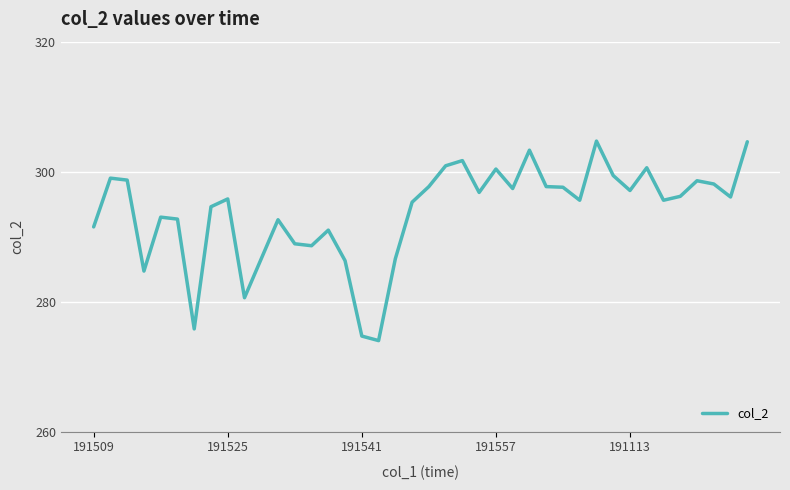

What is the difference between the maximum and minimum values?

30.7